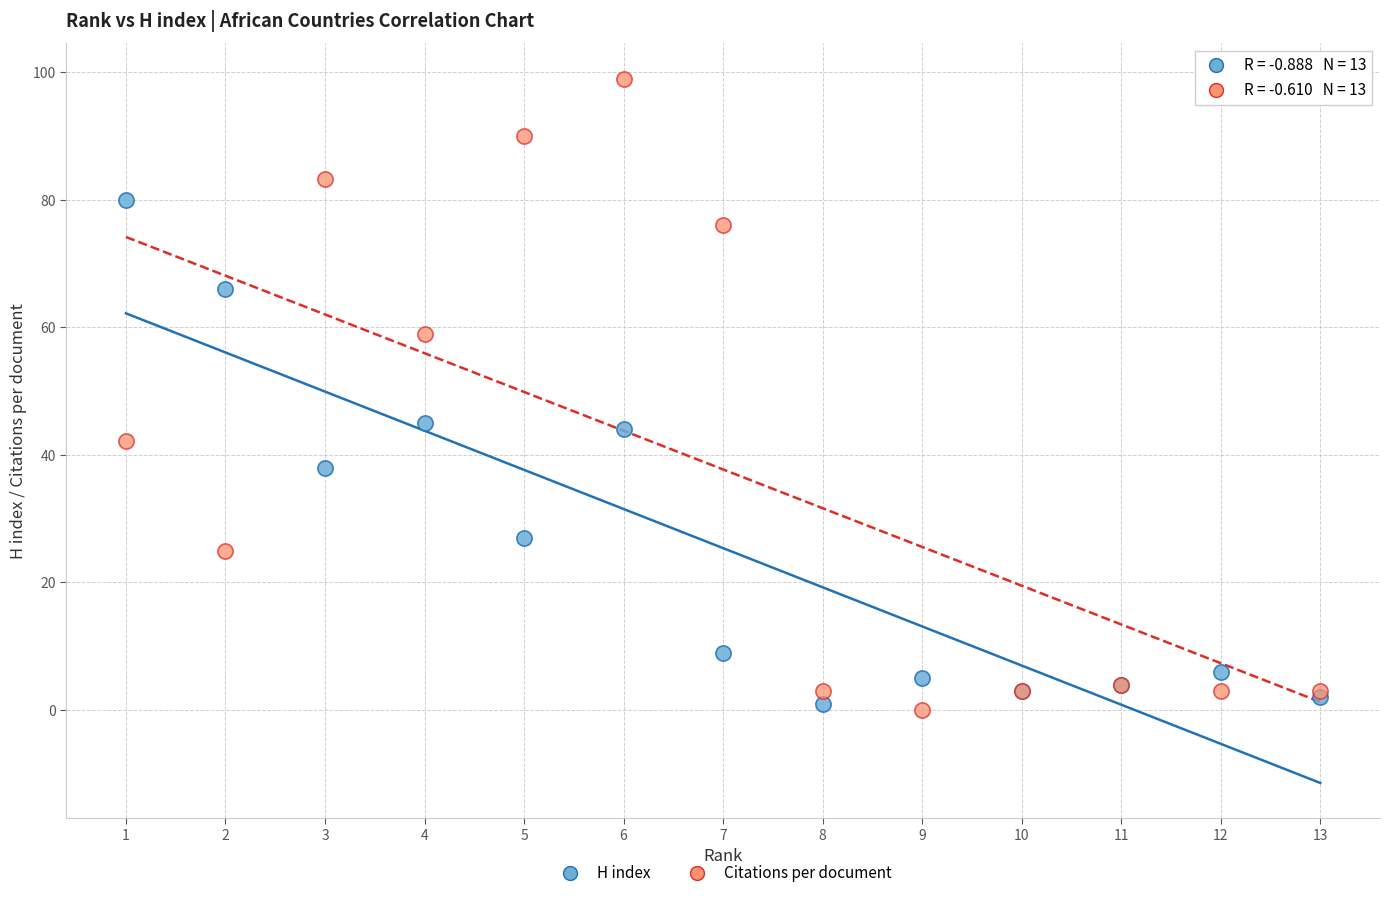

Which series has the largest Y range (max minus min)?

Citations per document